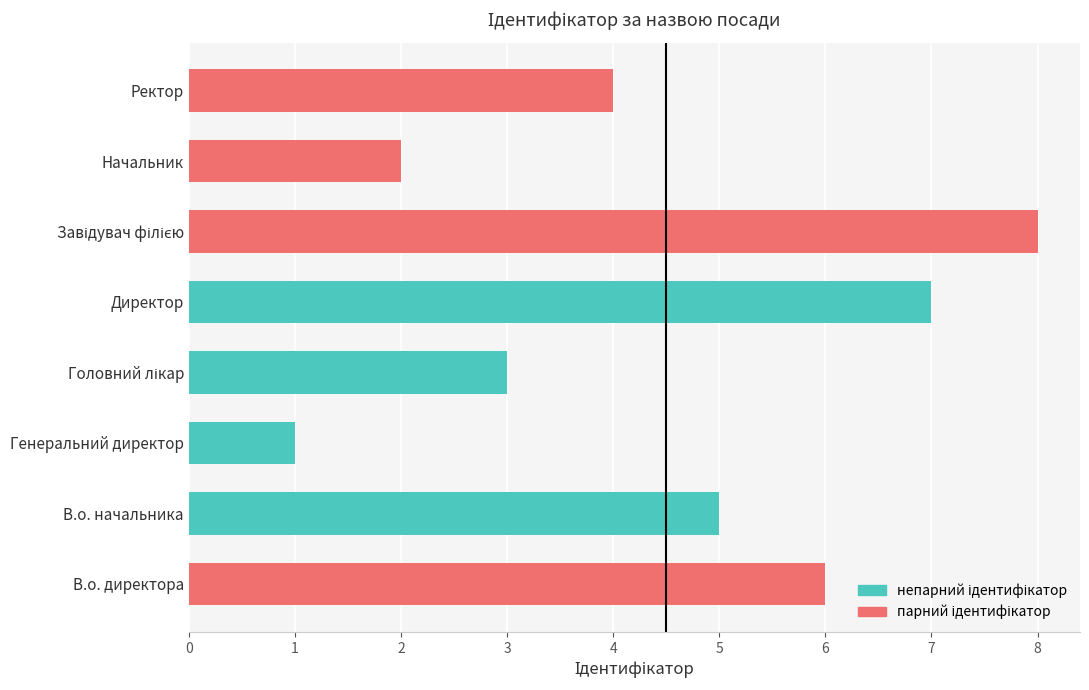

What is the smallest value displayed?

1